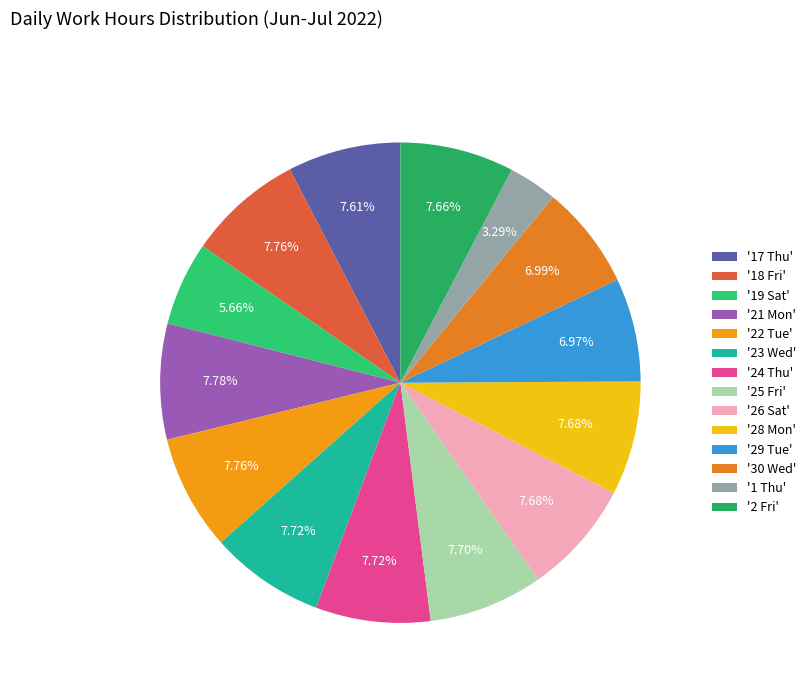

How many slices are in this pie chart?

14